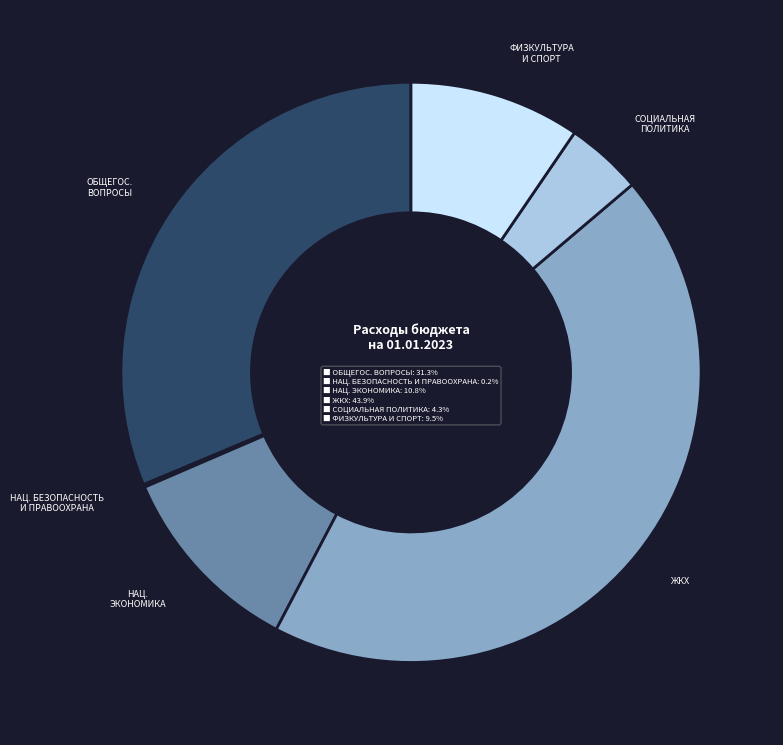

Is there a majority slice in this chart?

No